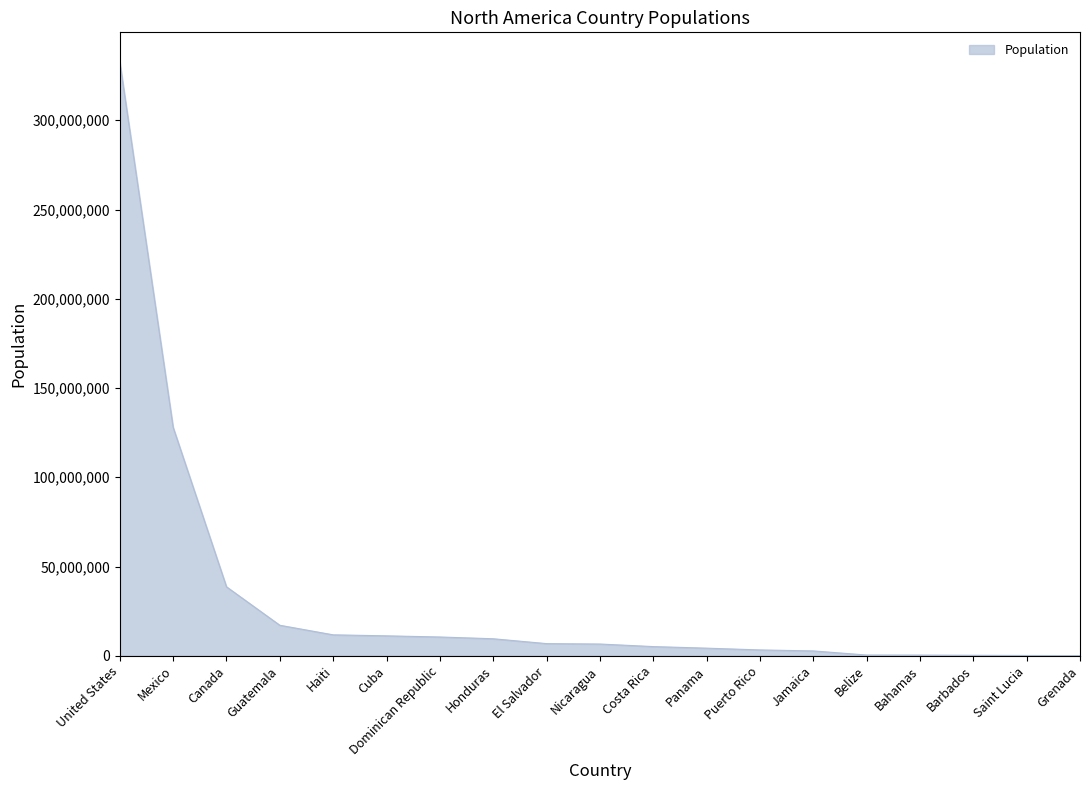

Which category has the highest value across all series?

United States